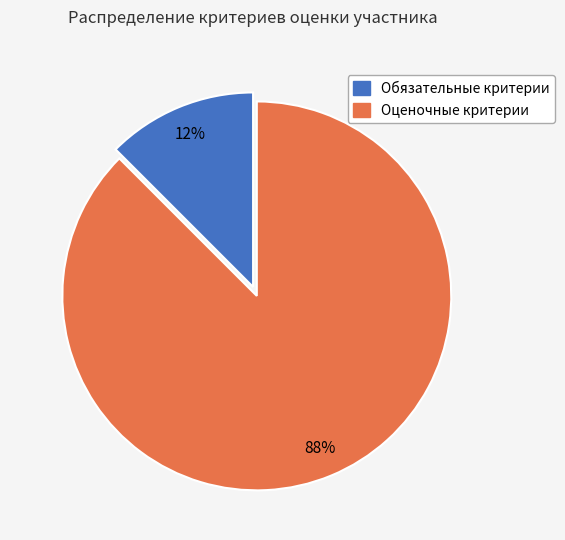

Is the sum of Оценочные критерии and Обязательные критерии greater than half?

Yes